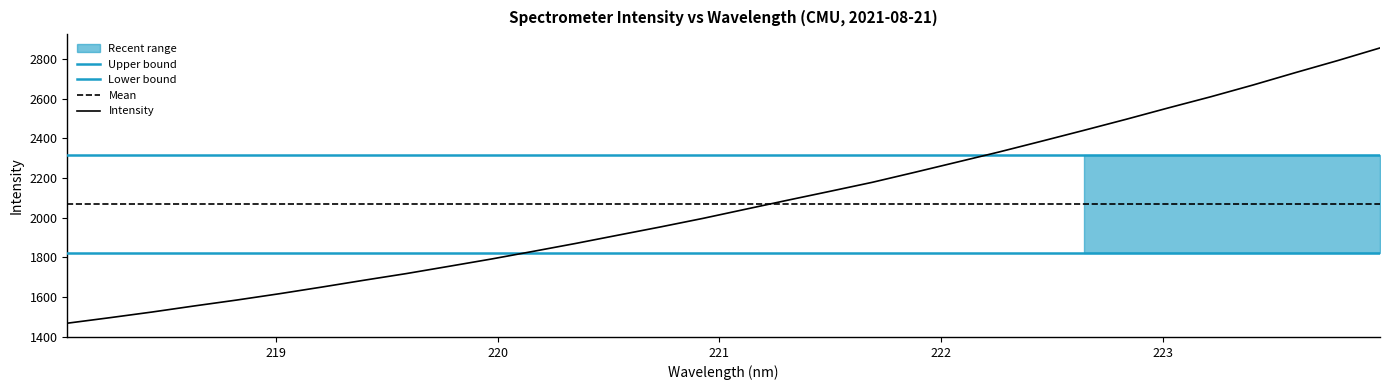

What is the difference between the maximum and second lowest values?

1361.3